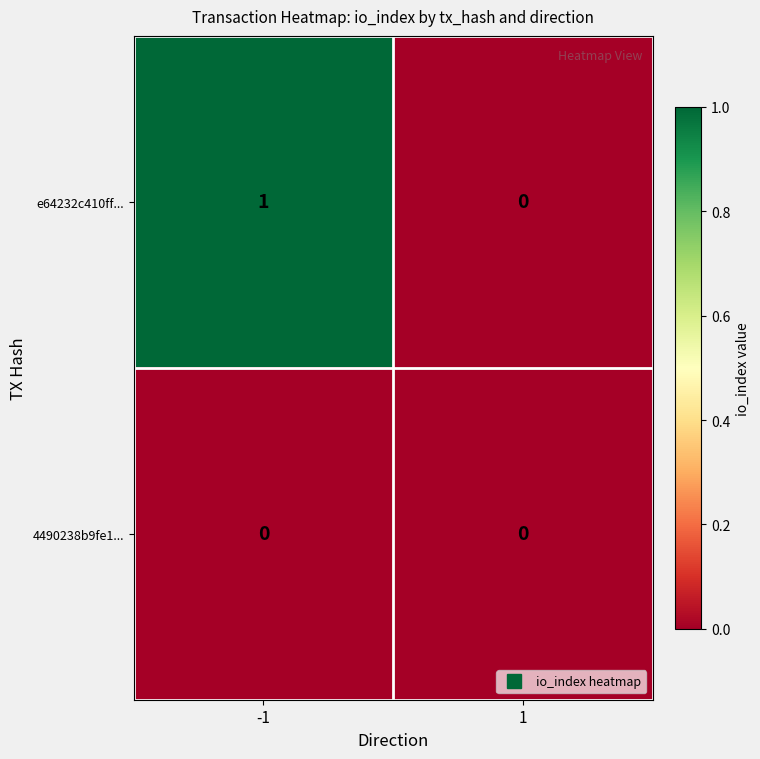

Which series changed the most between -1 and 1?

e64232c410ff...